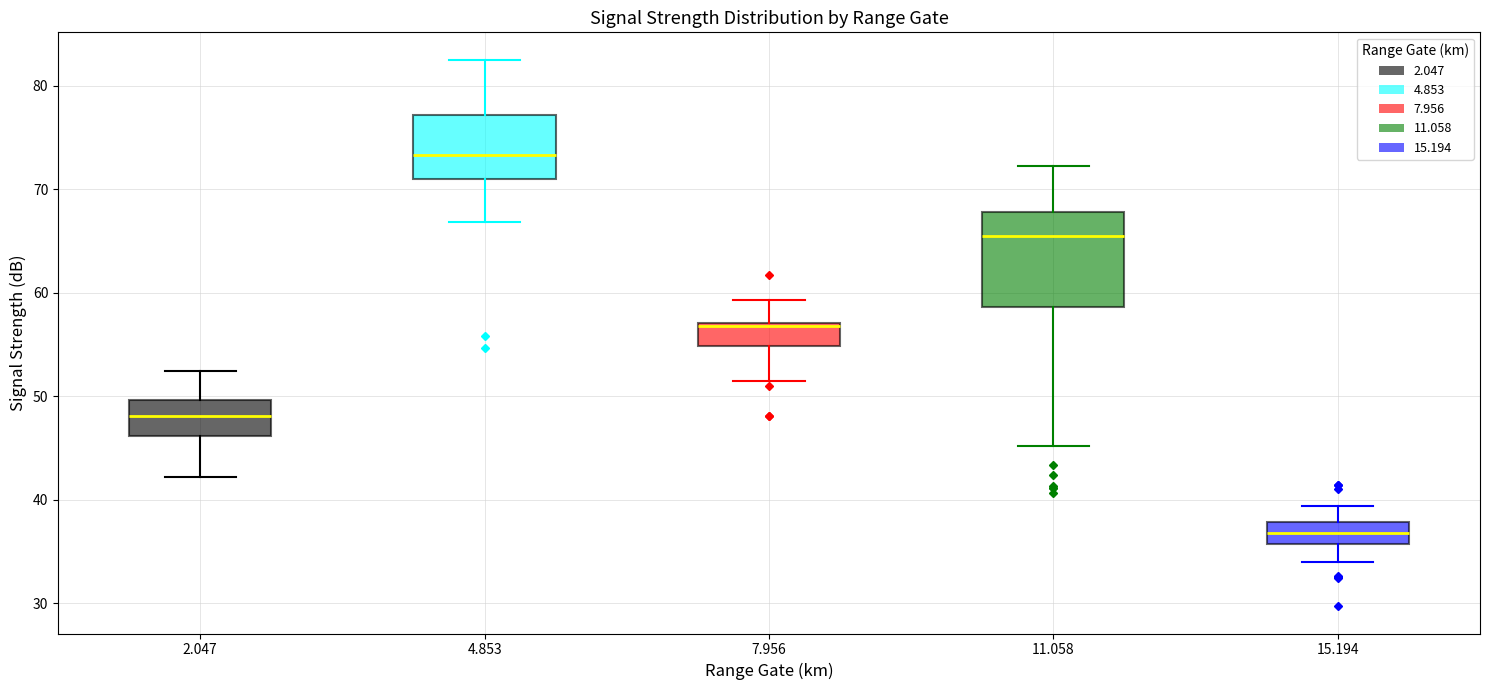

Where is the lower edge of the box at x = 4.853 on the y-axis? The values are not printed on the chart, so give them approximately, as read against the axis.

71